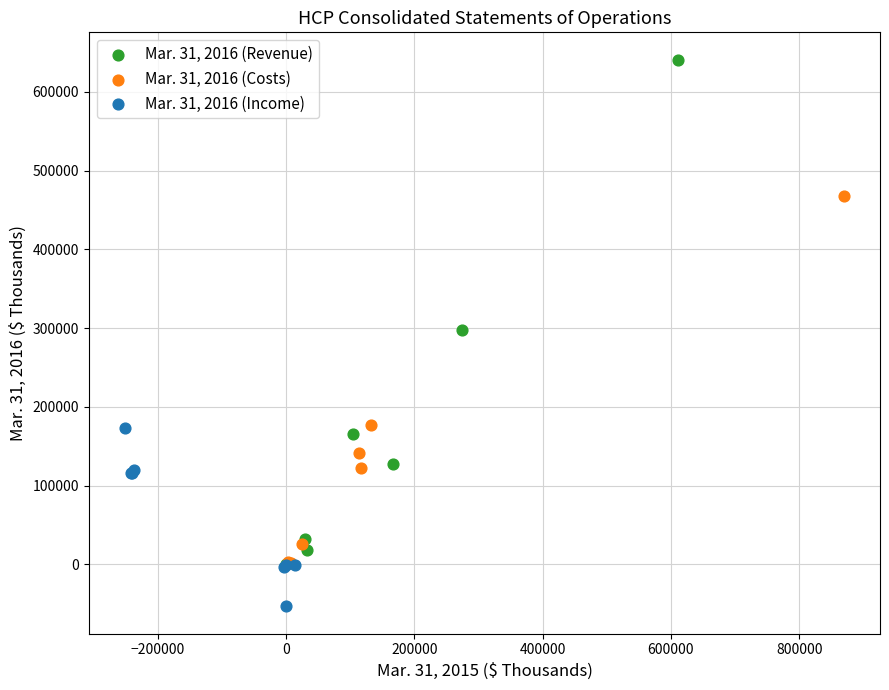

Which series contains the highest Y value?

Mar. 31, 2016 (Revenue)